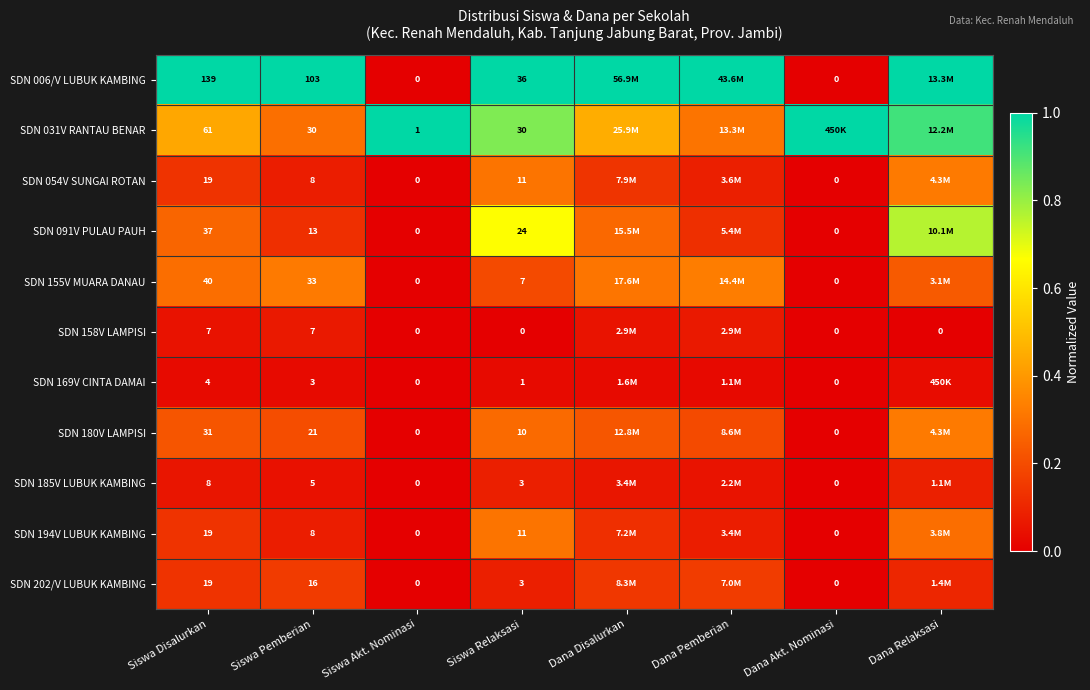

Is the value of SDN 185V LUBUK KAMBING at Siswa Pemberian greater than the value of SDN 091V PULAU PAUH at Siswa Akt. Nominasi?

Yes